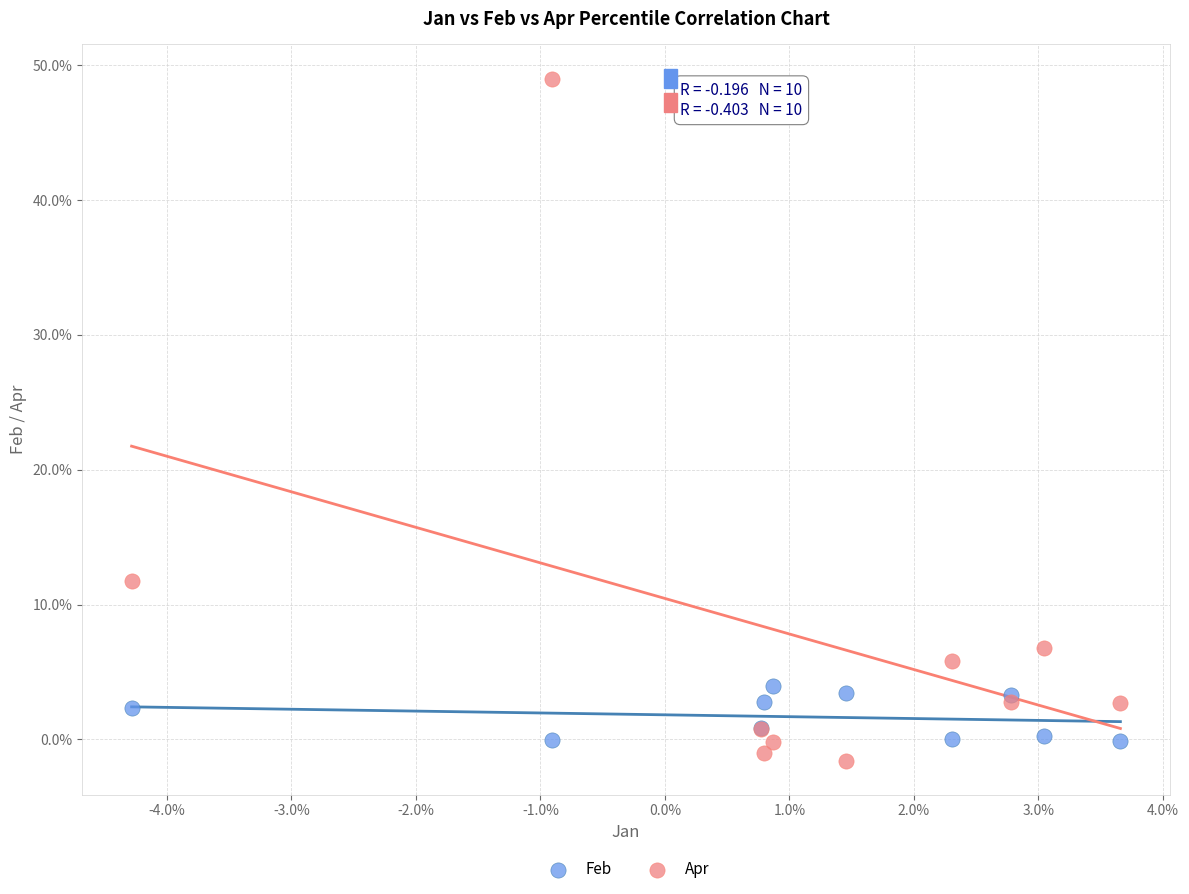

Which series has the widest spread of Y values?

Apr